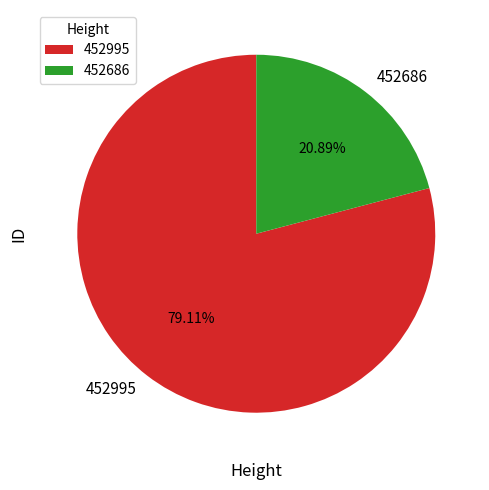

How many segments does this pie chart have?

2